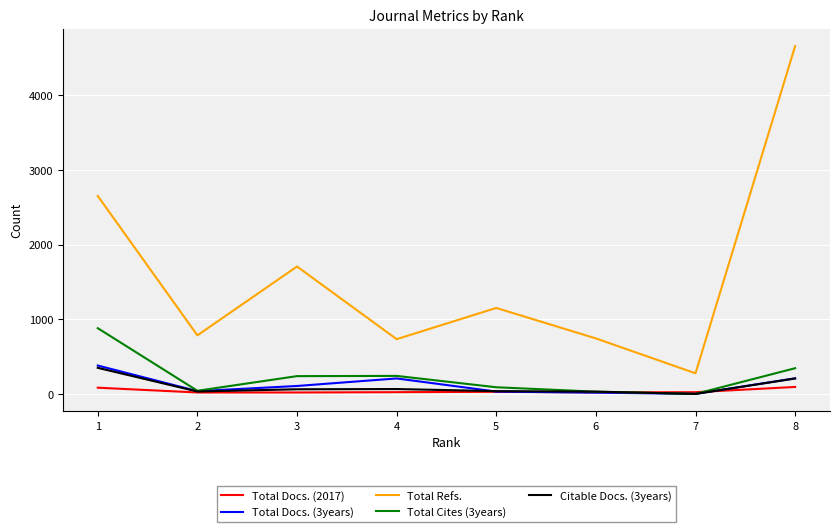

True or false: Total Docs. (3years) and Total Refs. intersect in this chart.

False